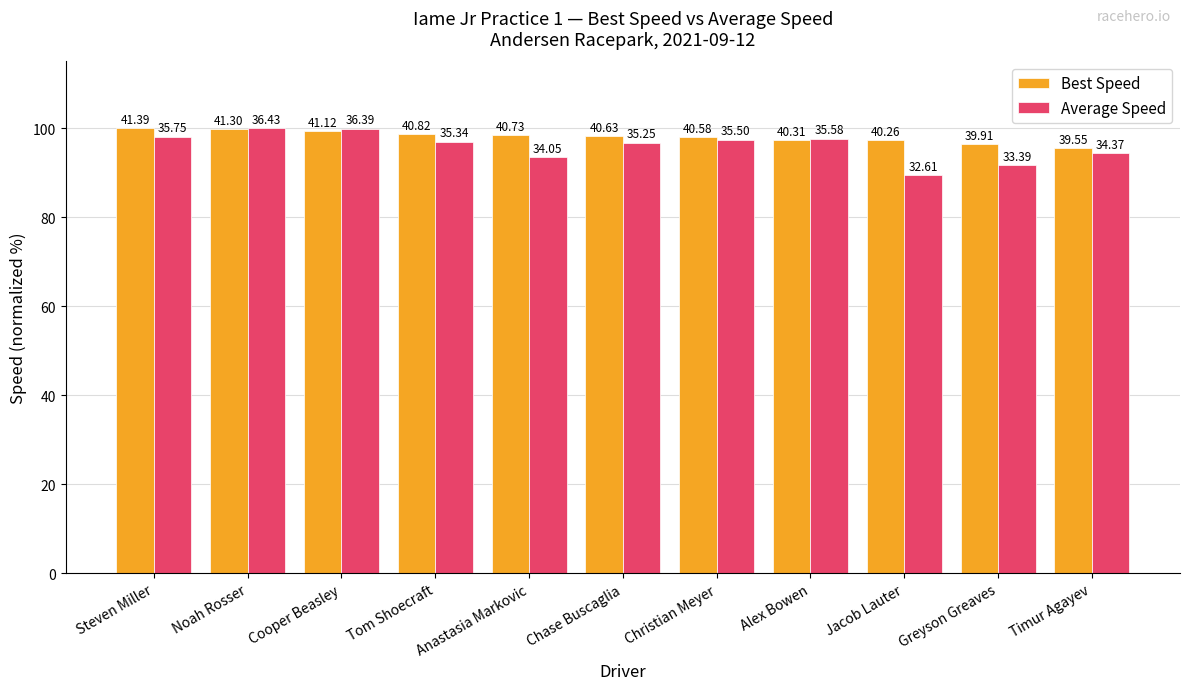

What are all the series names shown in the legend?

Best Speed, Average Speed